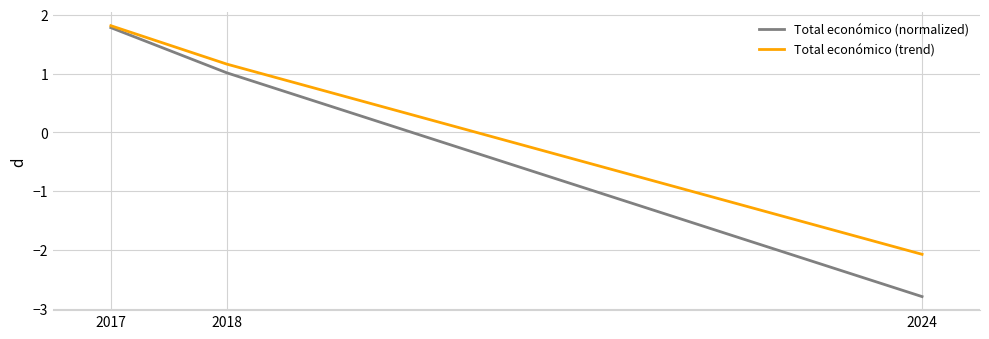

The value of Total económico (normalized) at 2018 is 1.0. True or false?

True